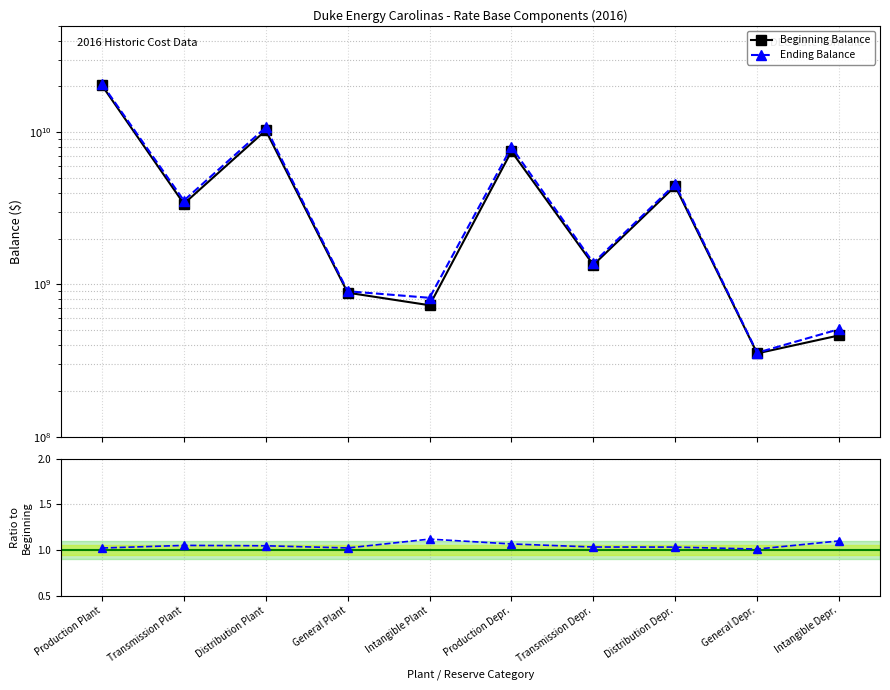

Reading left to right, list all the values displayed in this chart.

Beginning Balance: Production Plant=20308087593.0	Transmission Plant=3389273441.2	Distribution Plant=10280999046.8	General Plant=883427879.0	Intangible Plant=730607429.0	Production Depr.=7485615200.0	Transmission Depr.=1344496948.0	Distribution Depr.=4421647916.0	General Depr.=352813316.0	Intangible Depr.=462895562.0
Ending Balance: Production Plant=20742028553.0	Transmission Plant=3558839724.0	Distribution Plant=10753028333.0	General Plant=902960770.0	Intangible Plant=817550027.0	Production Depr.=7979043173.0	Transmission Depr.=1387946261.0	Distribution Depr.=4561335790.0	General Depr.=356296118.0	Intangible Depr.=508656957.0
Ending / Beginning: Production Plant=1.0	Transmission Plant=1.1	Distribution Plant=1.0	General Plant=1.0	Intangible Plant=1.1	Production Depr.=1.1	Transmission Depr.=1.0	Distribution Depr.=1.0	General Depr.=1.0	Intangible Depr.=1.1